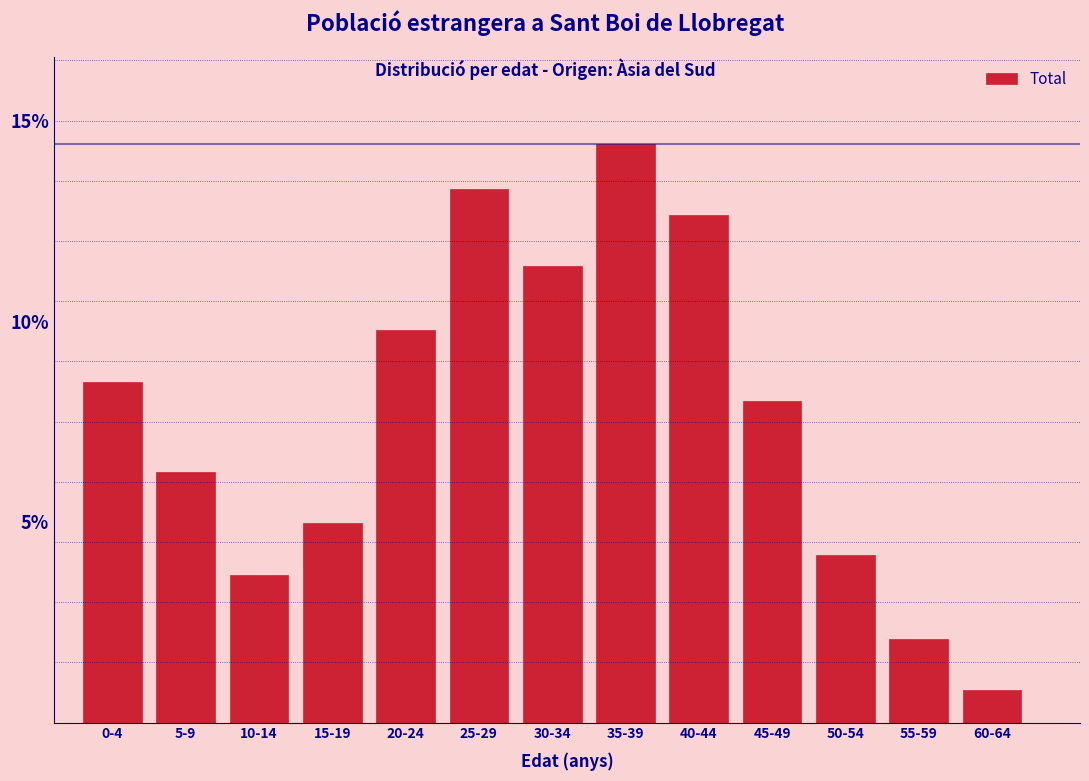

What is the label of the 10th bar from the right?

15-19